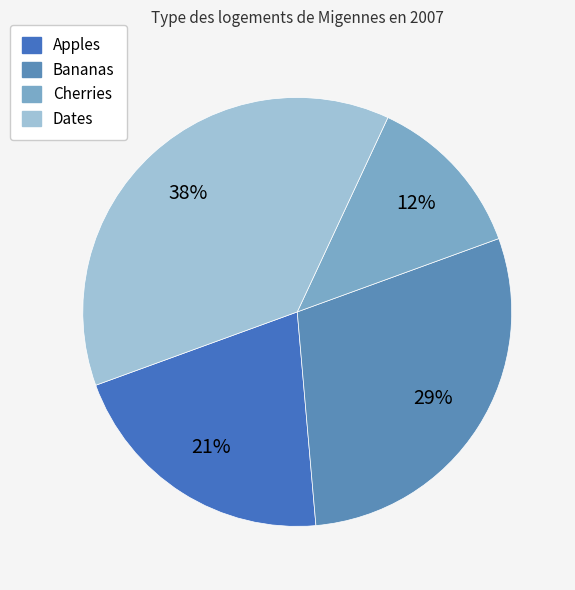

Is Apples the majority of the pie?

No